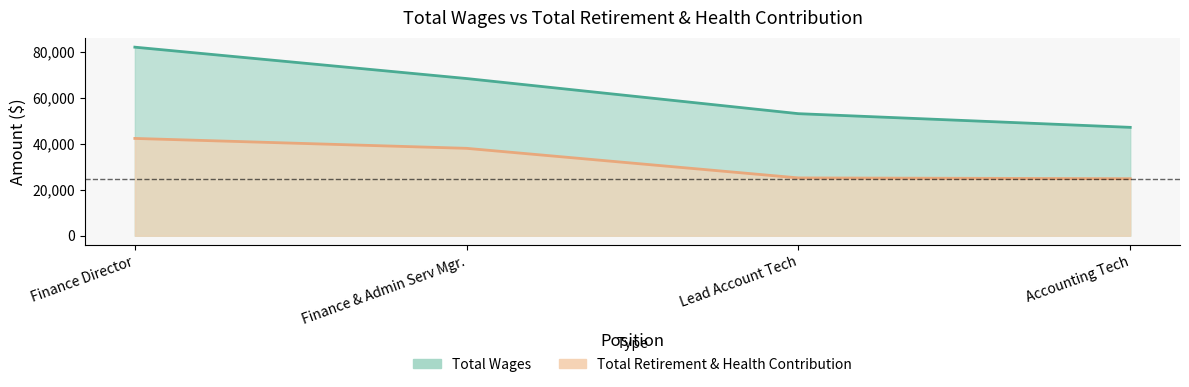

Reading left to right, transcribe all the data shown in this chart.

Total Wages: 82008	68362	53085	47137
Total Retirement & Health Contribution: 42319	38010	25149	24819